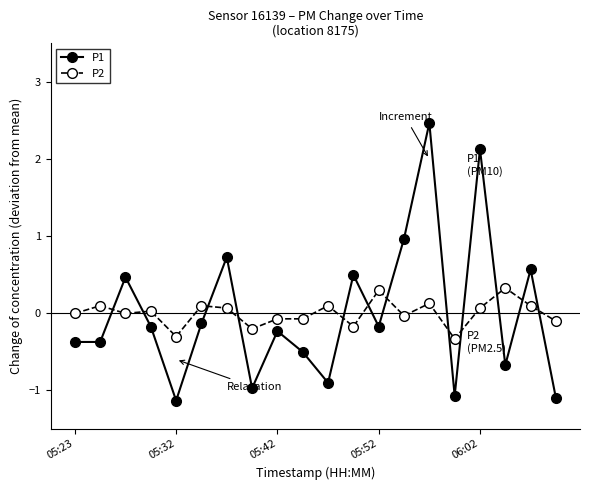

What is the maximum value for P2?

0.3